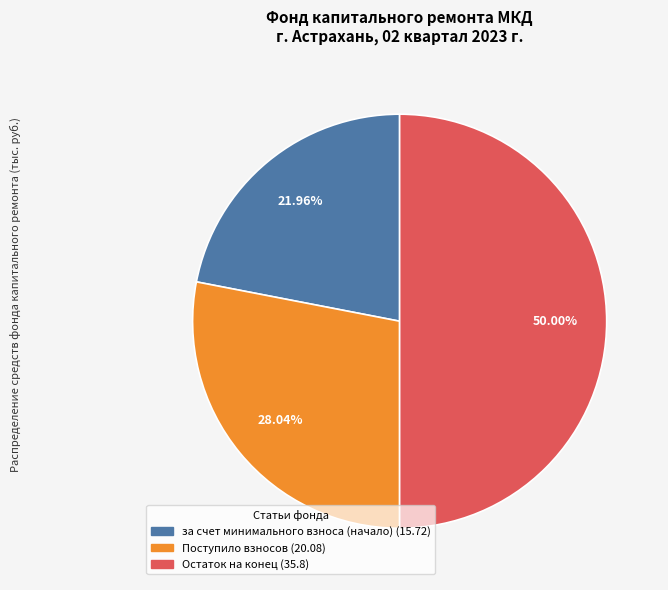

How many segments does this pie chart have?

3